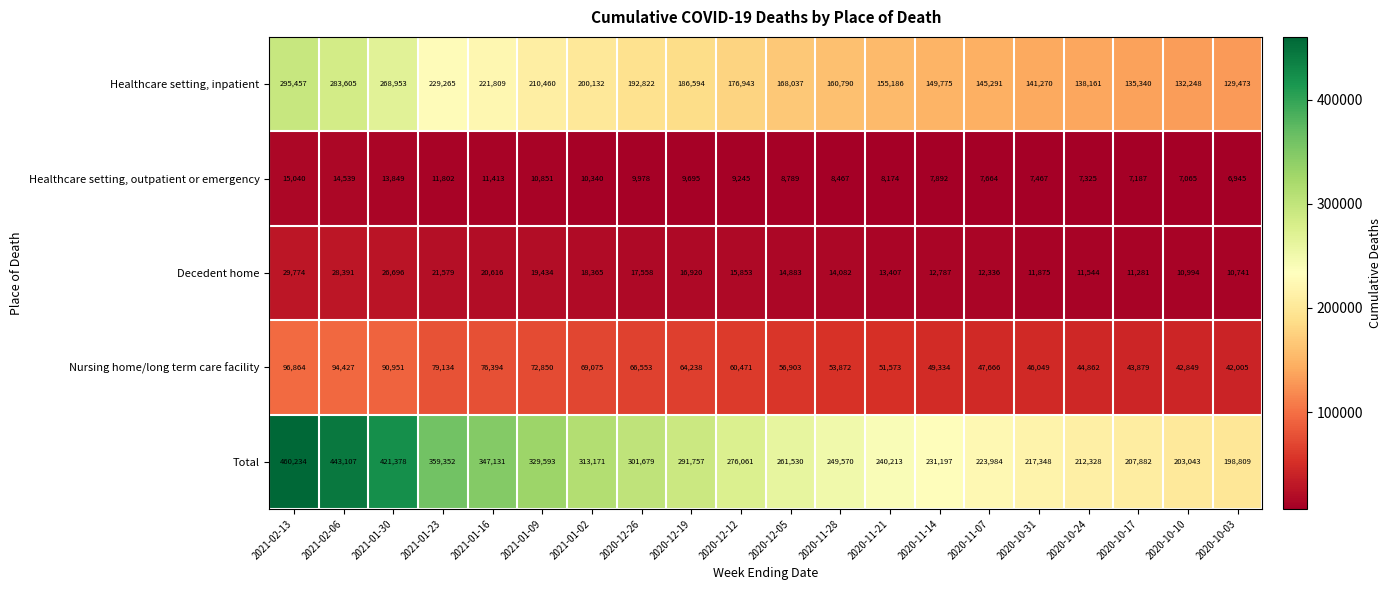

The value of Nursing home/long term care facility at 2020-10-17 is 43879. True or false?

True